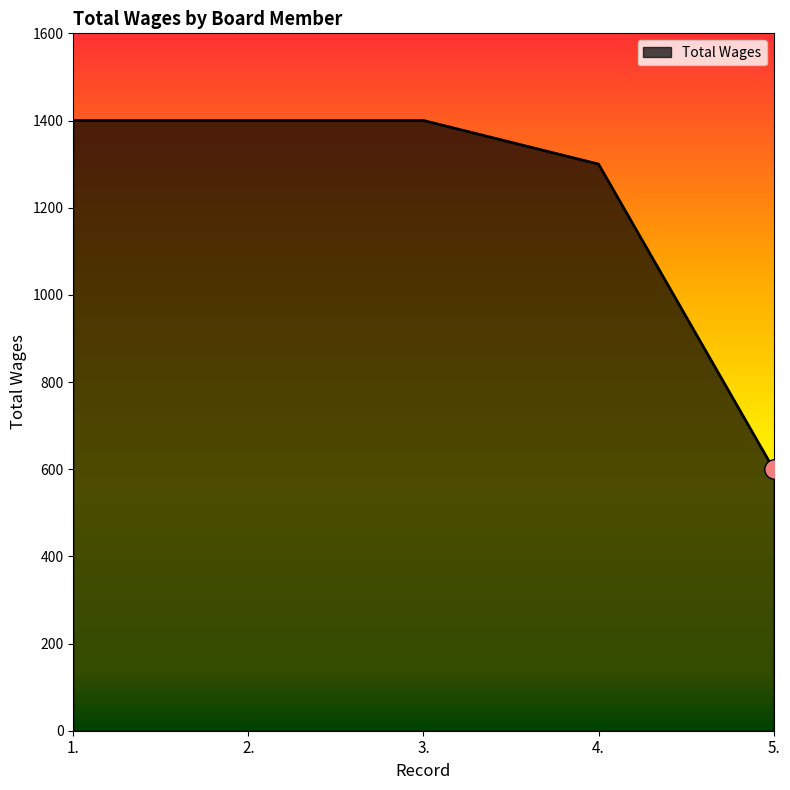

At which label is the value closest to 1000?

4.